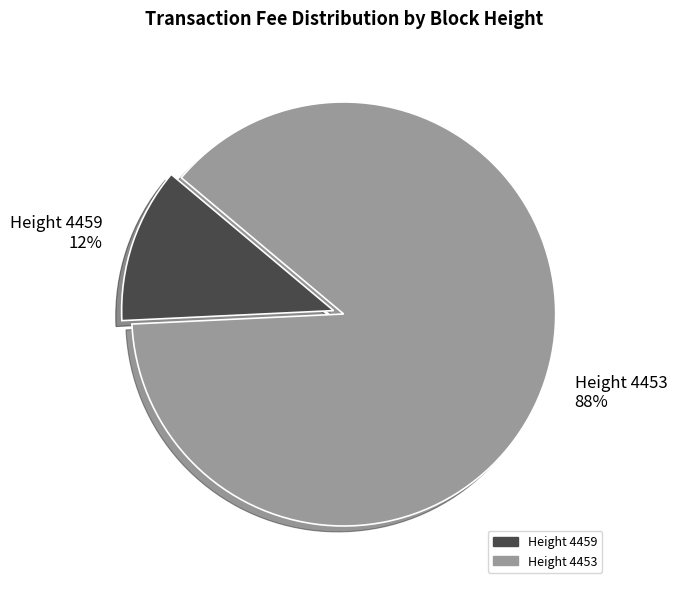

Is it true that Height 4459 is 26% of the pie?

False